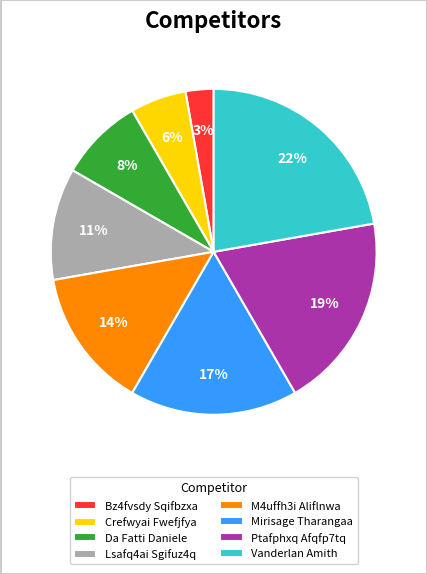

To the nearest percent, what is the difference between the Mirisage Tharangaa and M4uffh3i Aliflnwa slice percentages?

3%